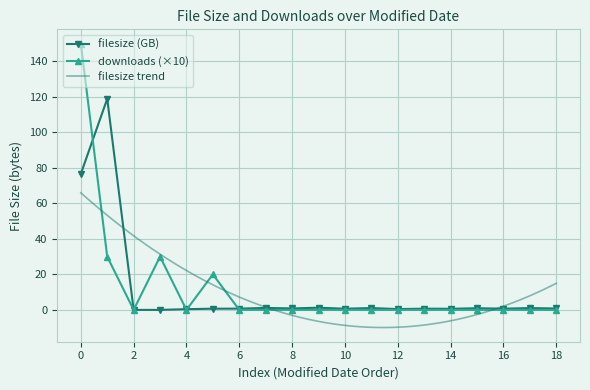

Which series has the largest total across all categories?

downloads